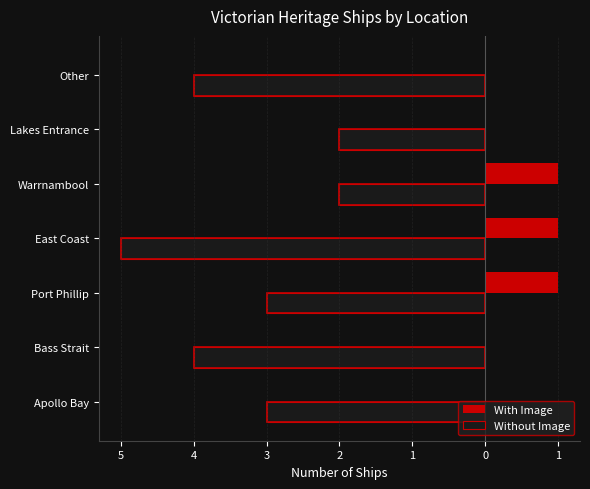

How many With Image values are between 0 and 1?

7